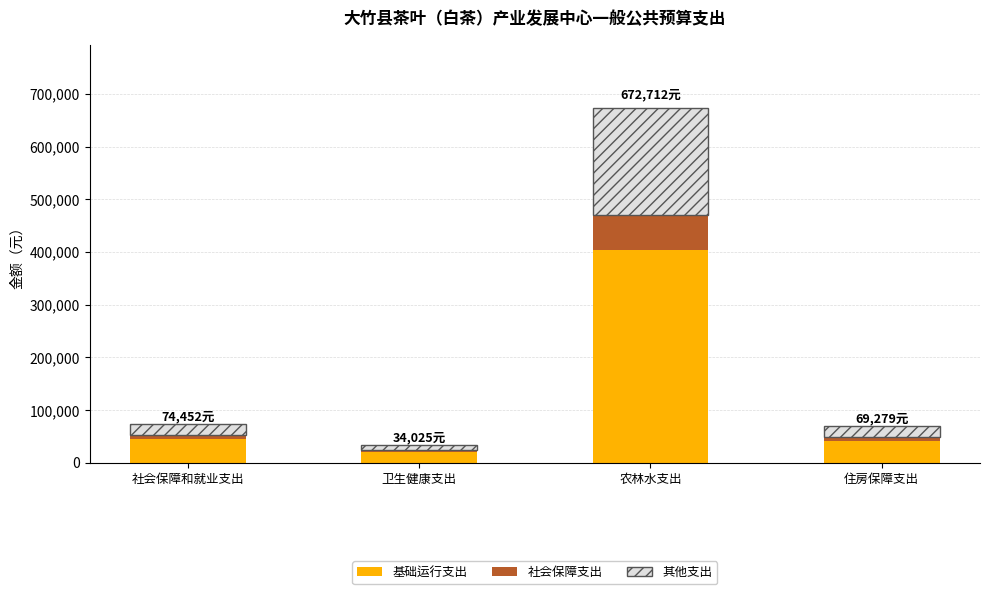

What is the difference between the maximum and minimum values in the 基础运行支出 series?

383212.2